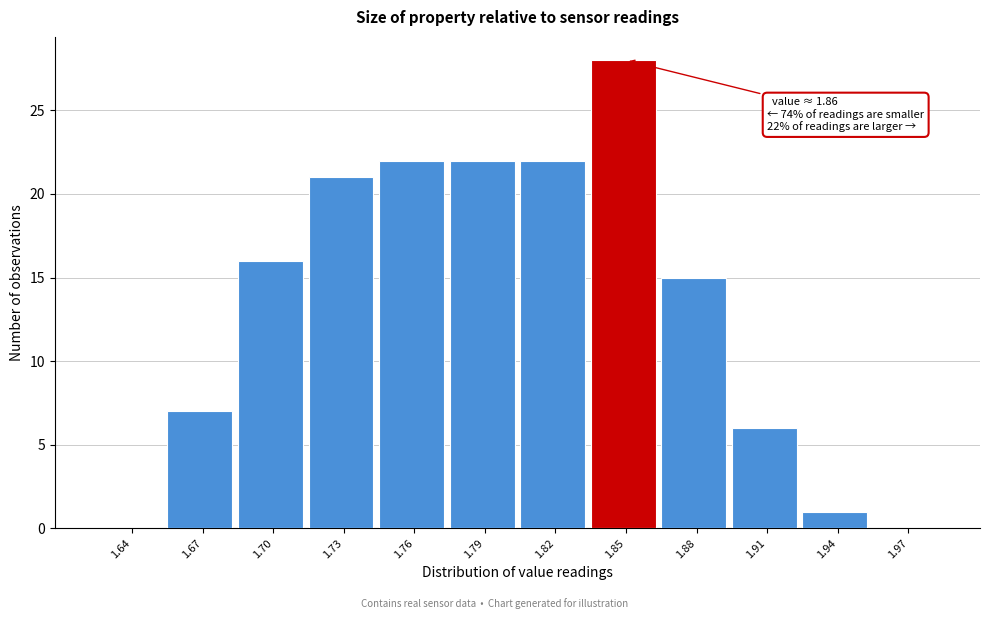

What is the change in value from 1.70 to 1.79?

+6